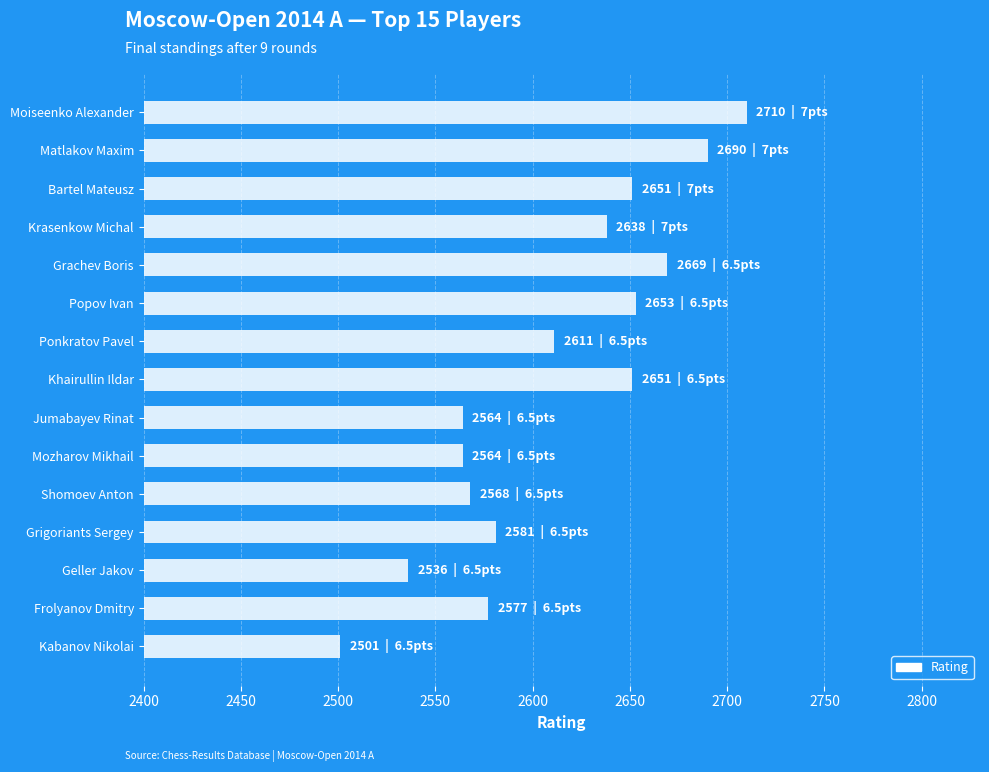

Reading bottom to top, extract all data points from this chart.

2501	2577	2536	2581	2568	2564	2564	2651	2611	2653	2669	2638	2651	2690	2710